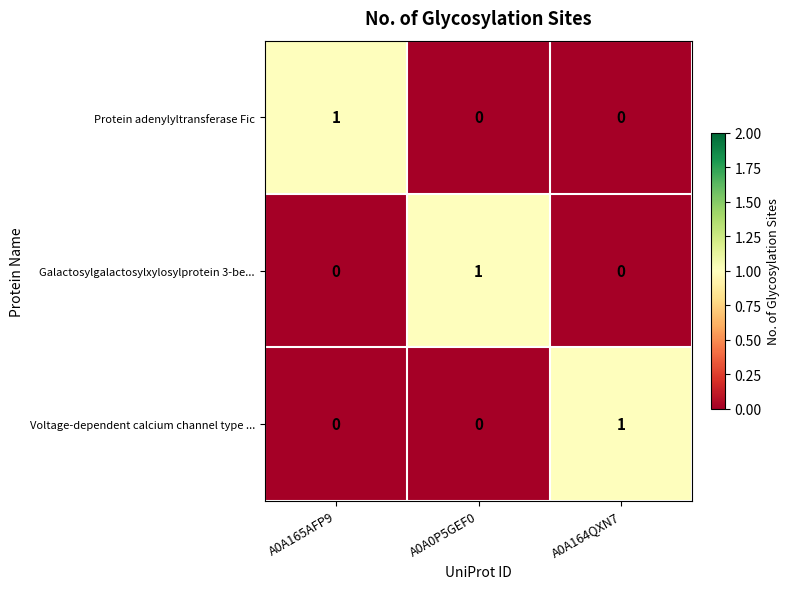

How many Protein adenylyltransferase Fic values are between 0 and 1?

3